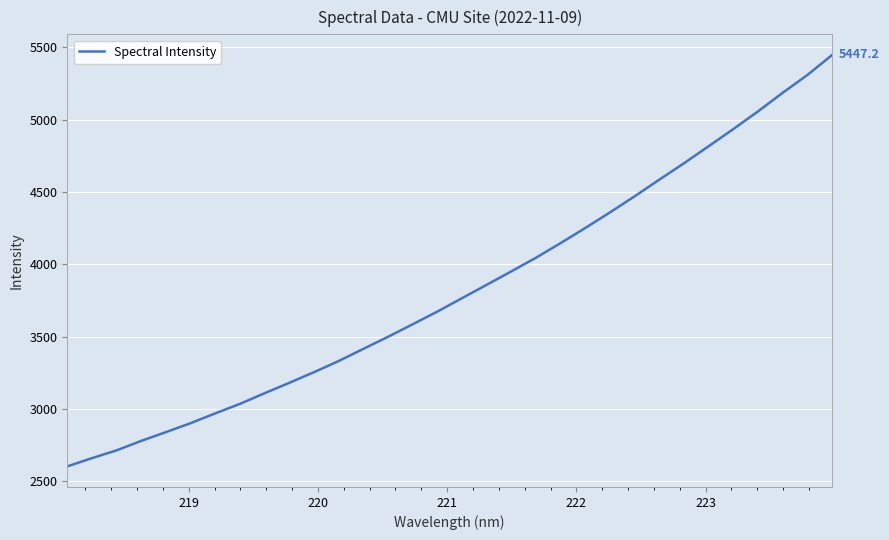

What is the difference between the maximum and minimum values?

2843.4